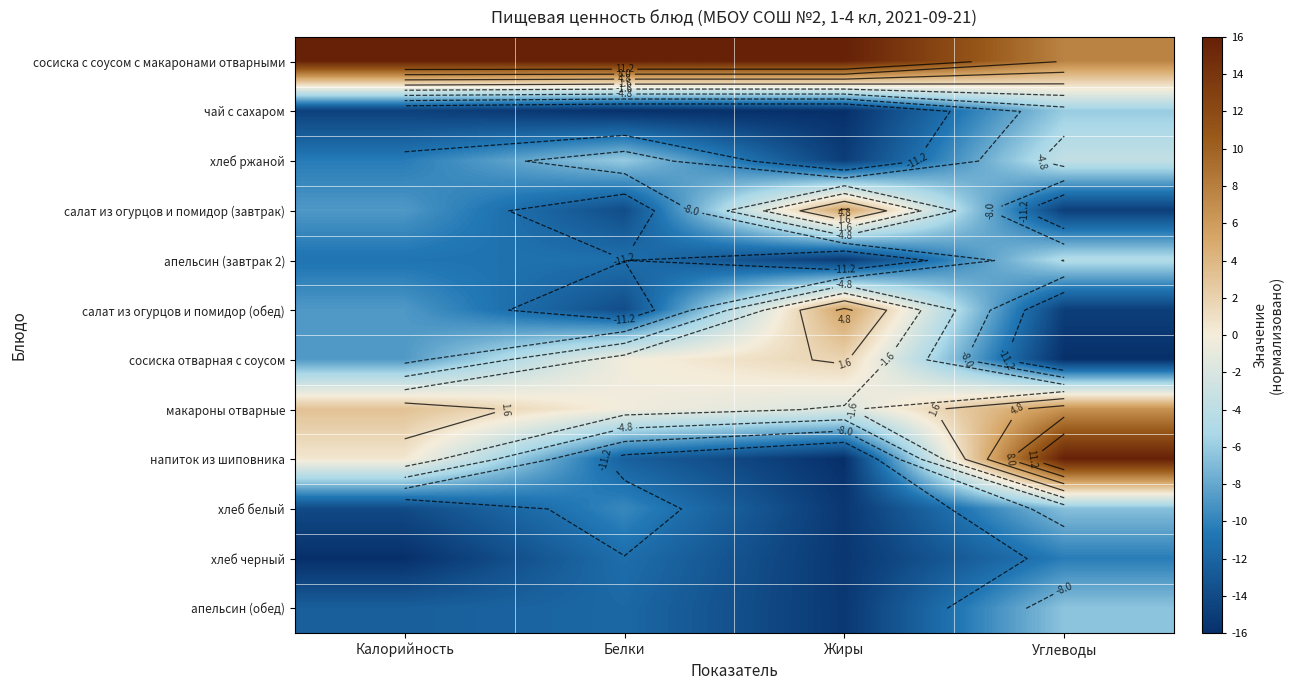

The value of хлеб черный at Жиры is -15.4. True or false?

True